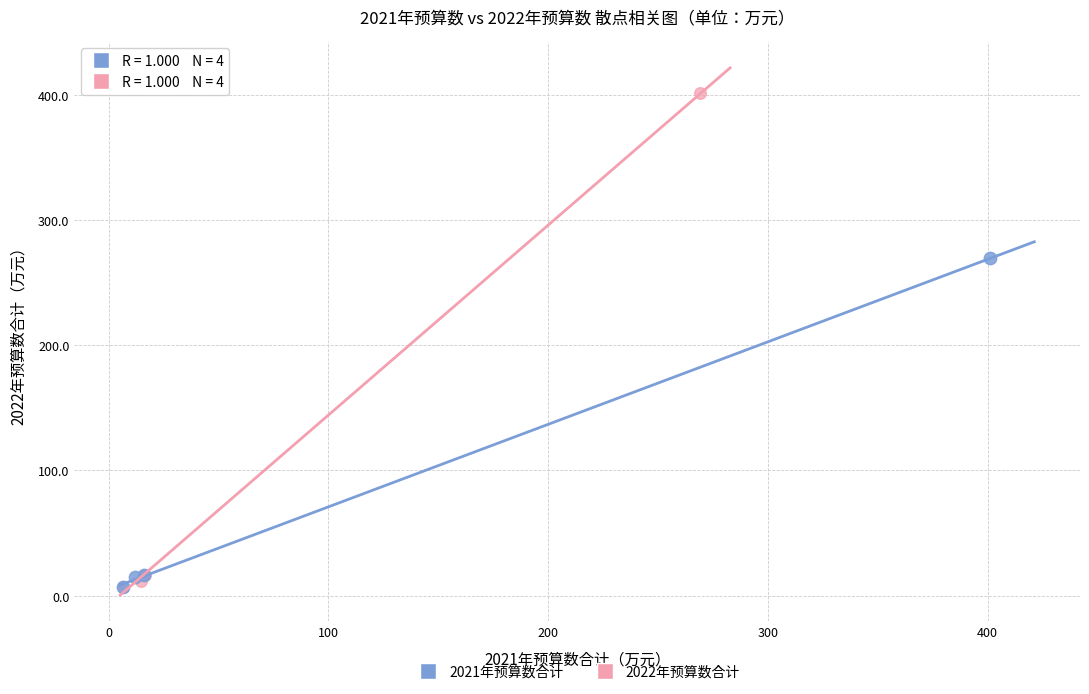

Which series contains the highest Y value?

2022年预算数合计